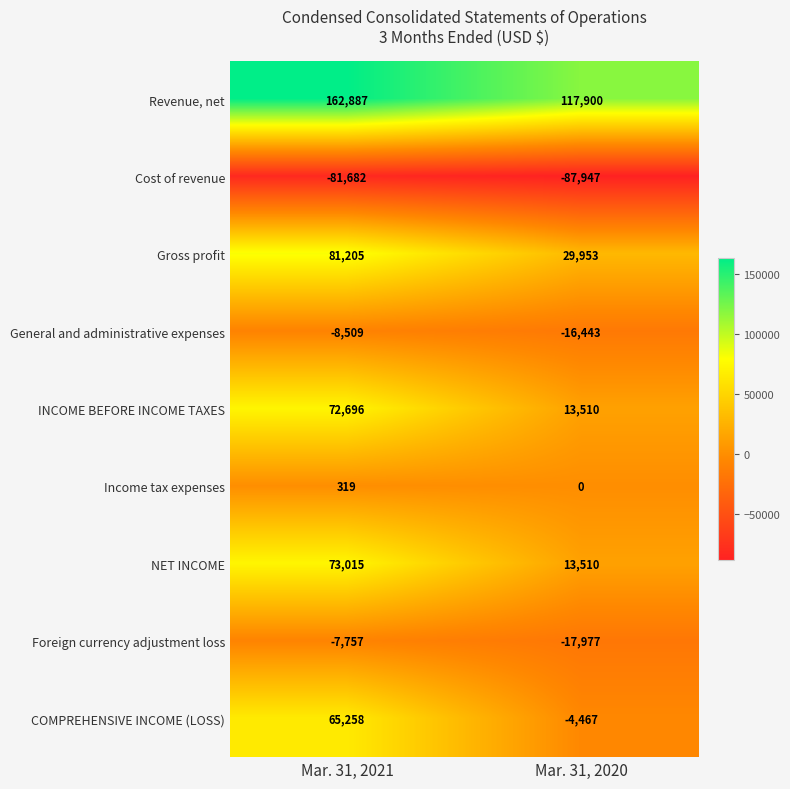

Which series has the widest spread of values?

COMPREHENSIVE INCOME (LOSS)